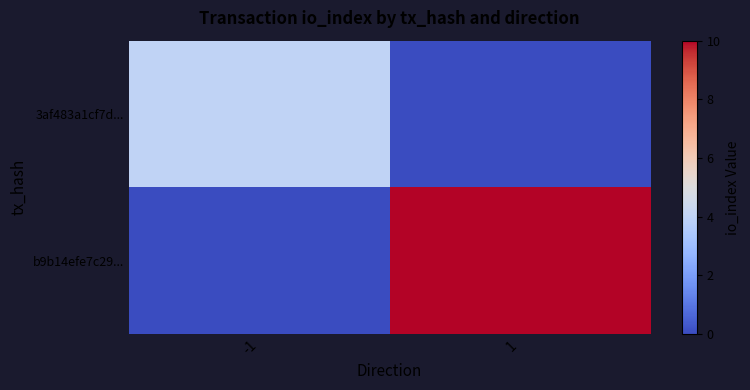

At how many categories does at least one series exceed 7?

1